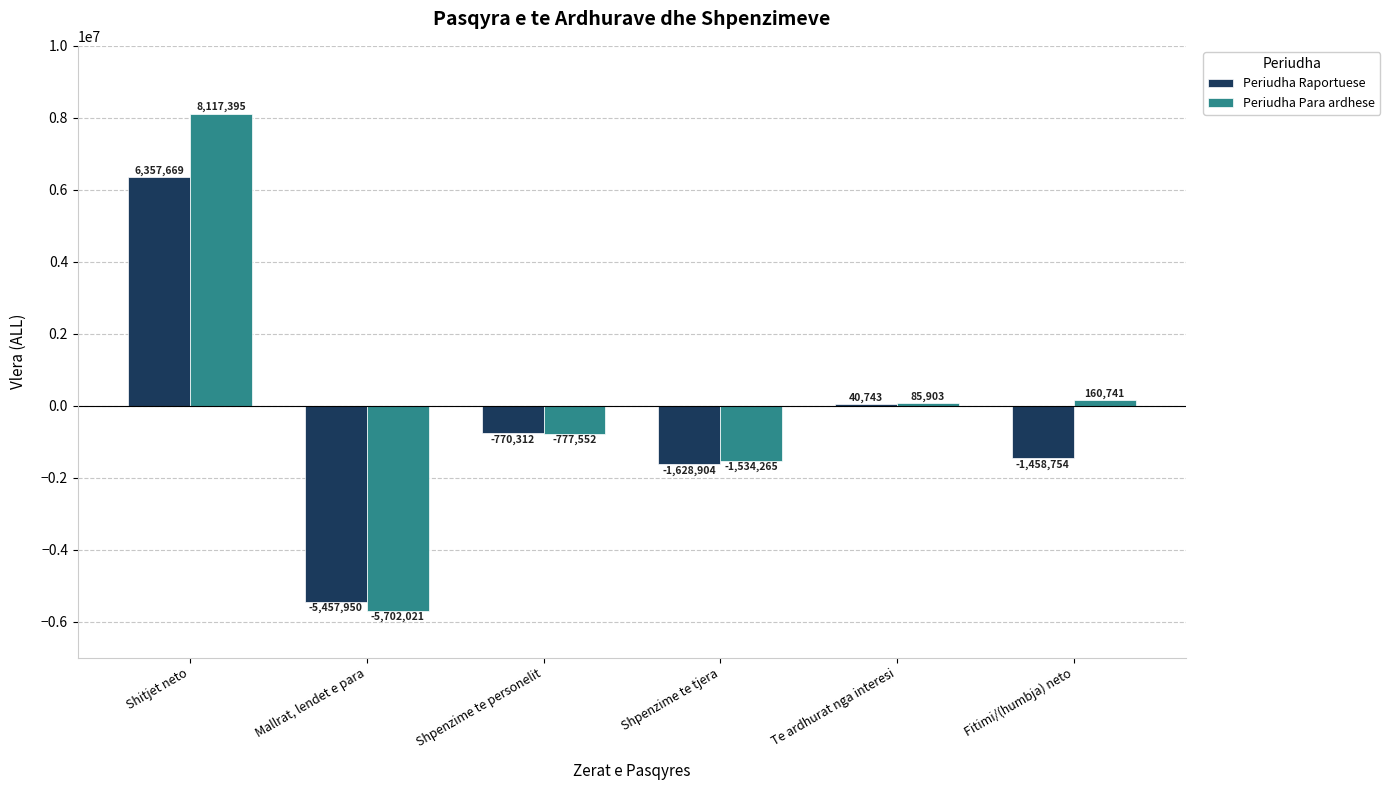

How many values in the Periudha Raportuese series exceed -770312?

2